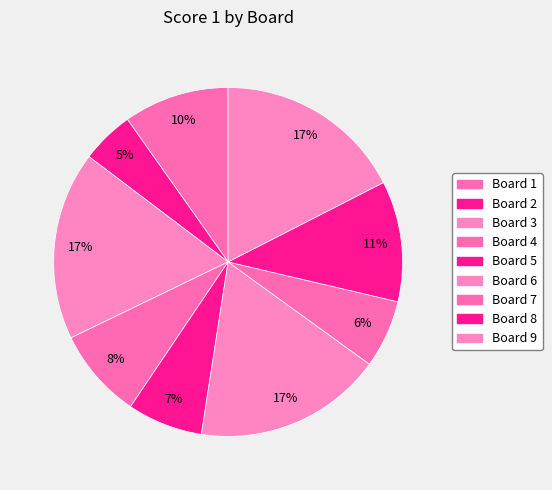

Count the number of slices in the pie.

9